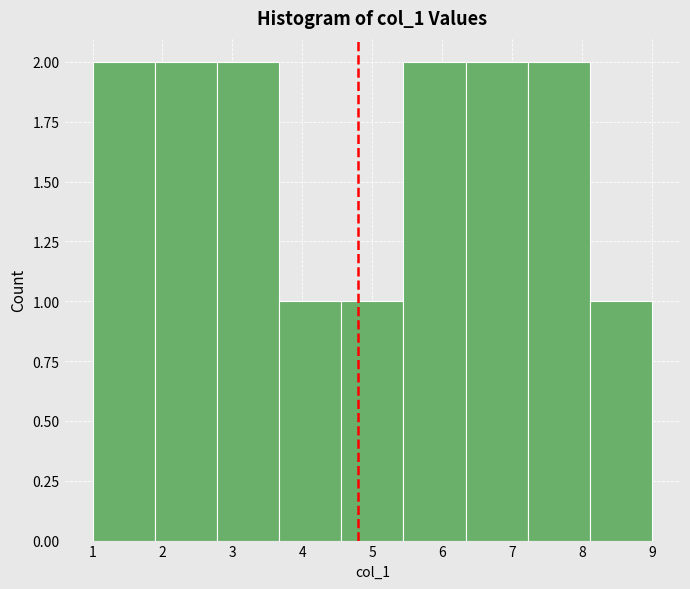

How tall is the bar that spans 3.7 to 4.6 on the x-axis? Neither the bar edges nor the heights are printed on the chart, so give them approximately, as read against the axes.

1